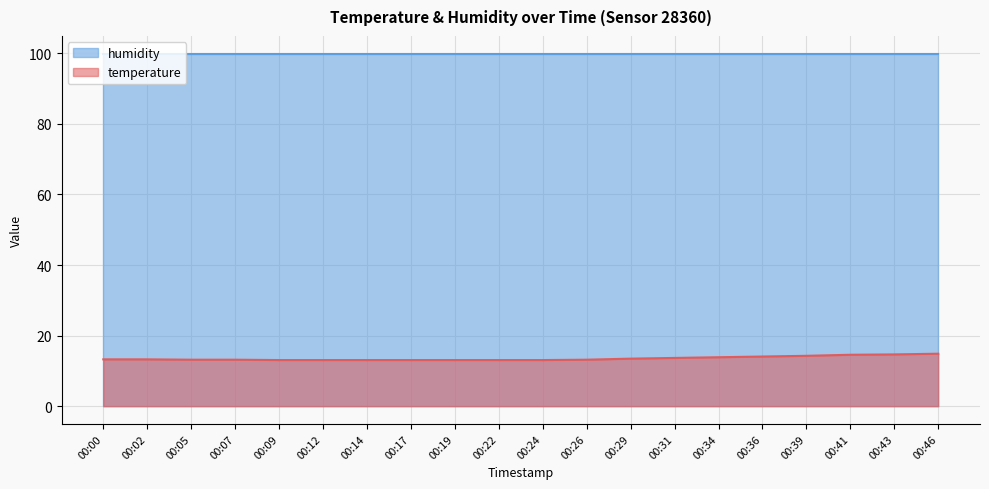

The value at 00:05 is 13.2. True or false?

True